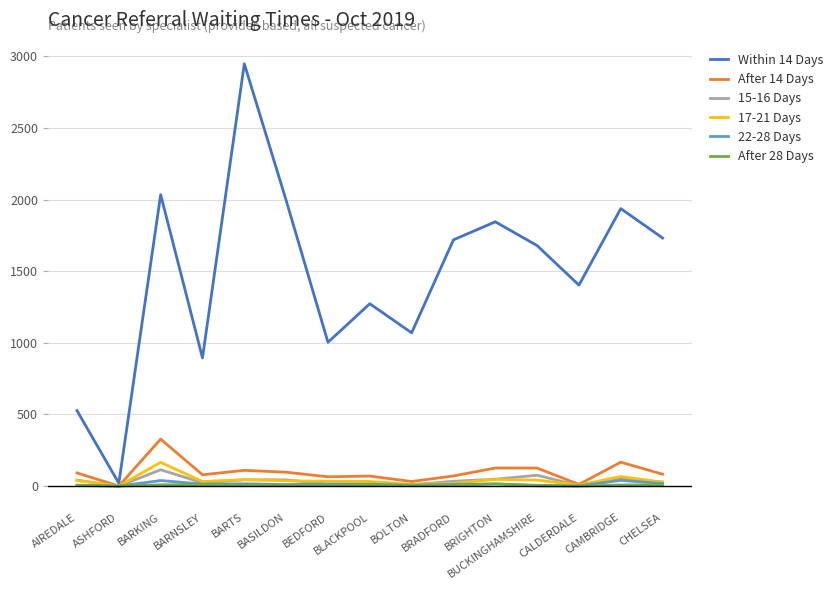

What is the maximum value shown in the chart?

2948